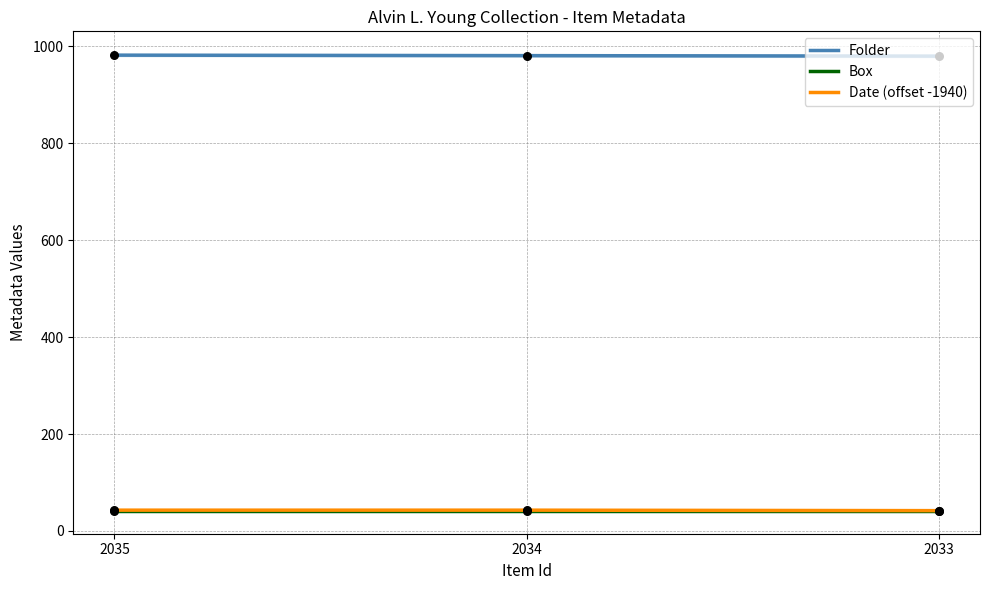

Which series reaches the minimum Y coordinate?

Box